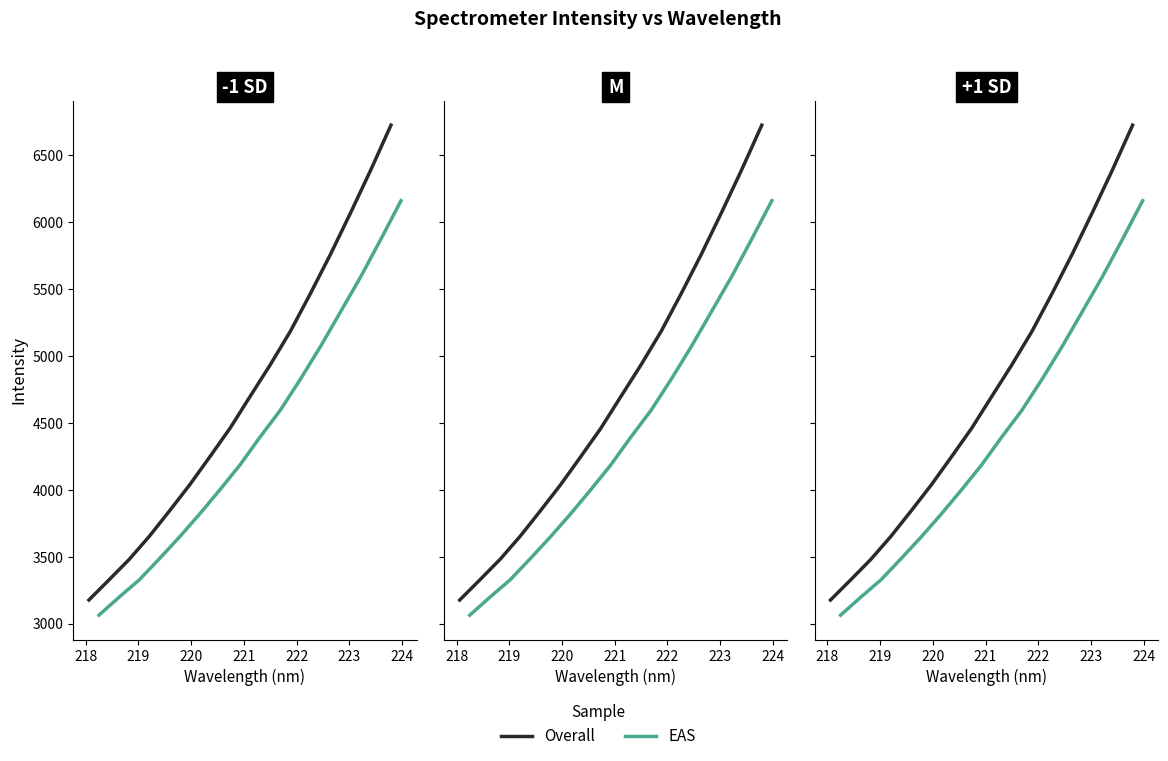

What is the sum of all EAS values?

70565.2